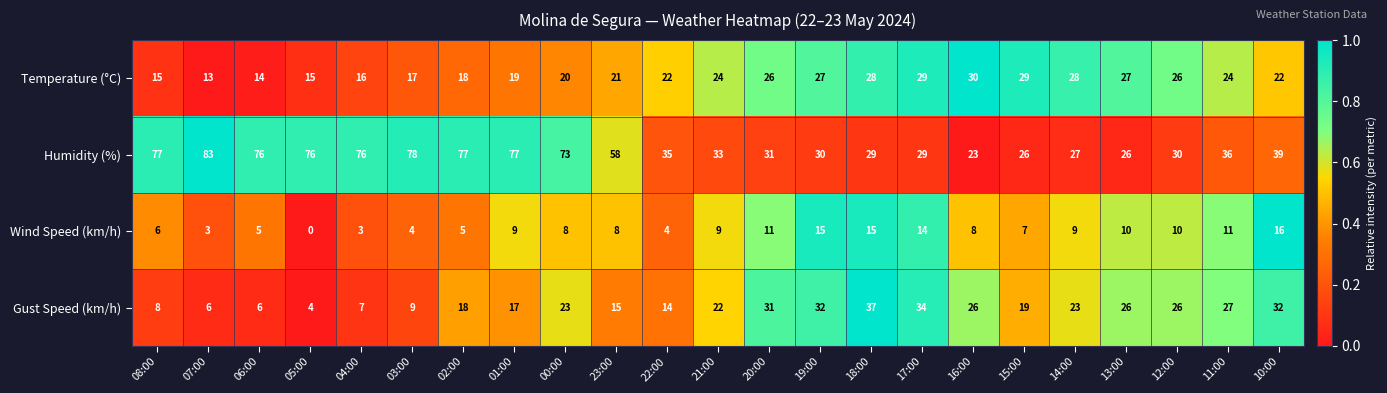

What is the minimum value for Temperature (°C)?

13